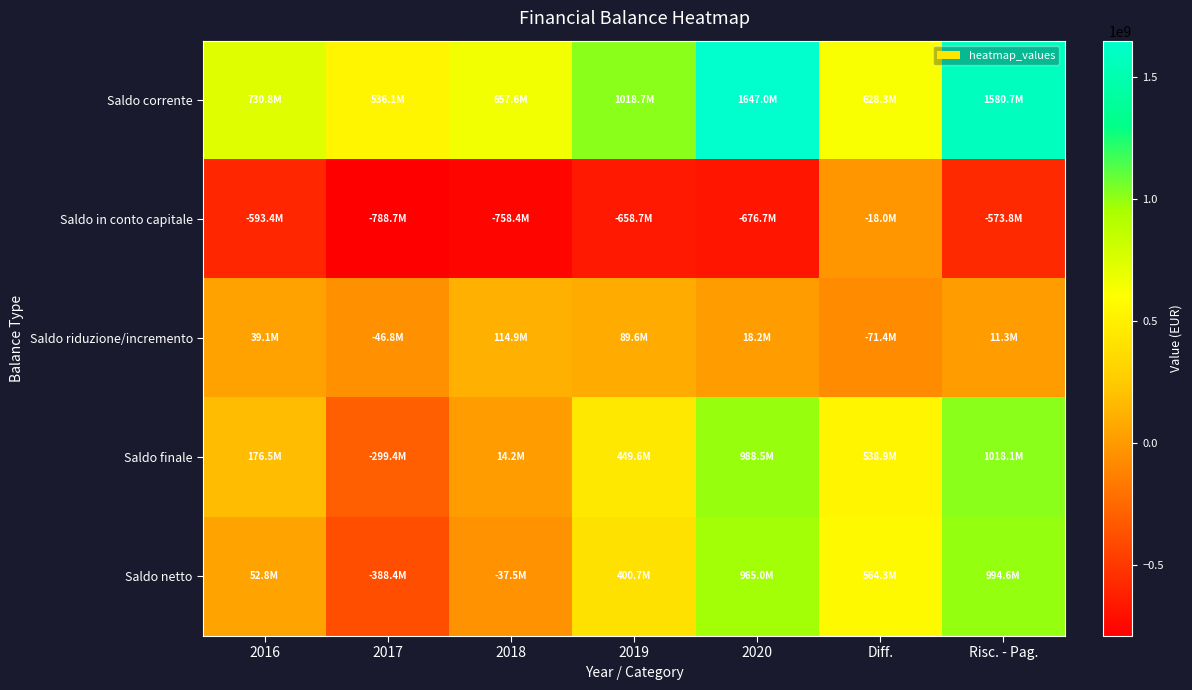

What is the spread (max minus min) of values at 2018?

1416045578.8